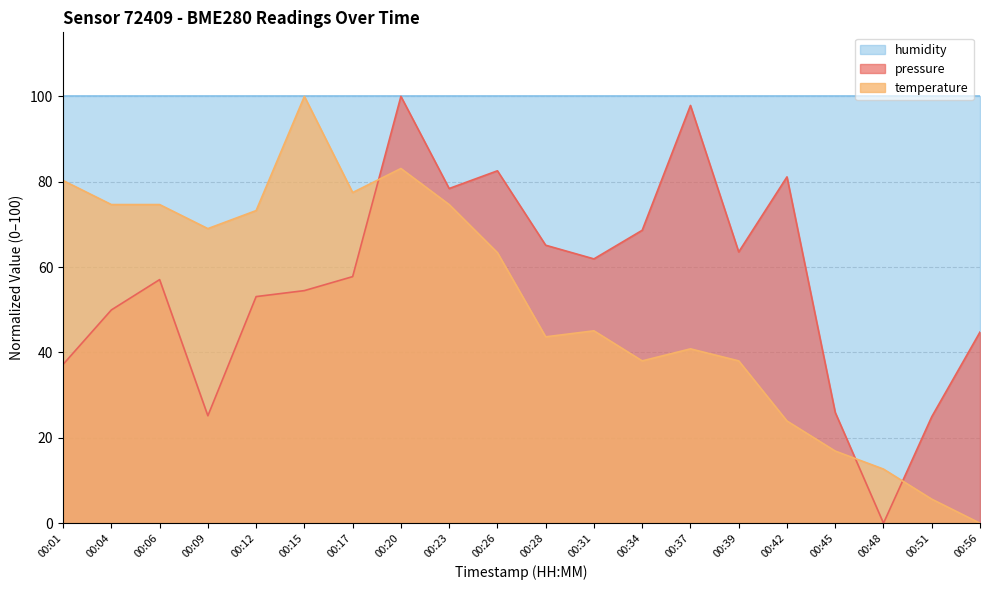

Which has a higher value, 00:48 or 00:23?

00:23